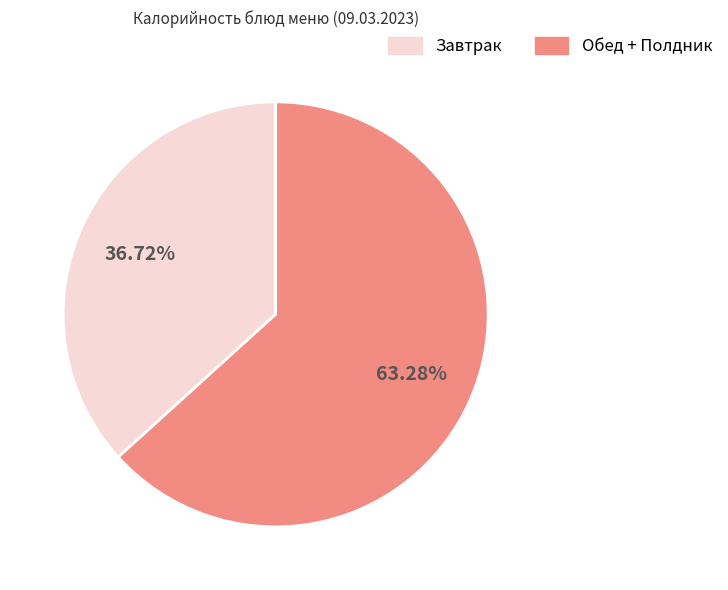

Is there a majority slice in this chart?

Yes